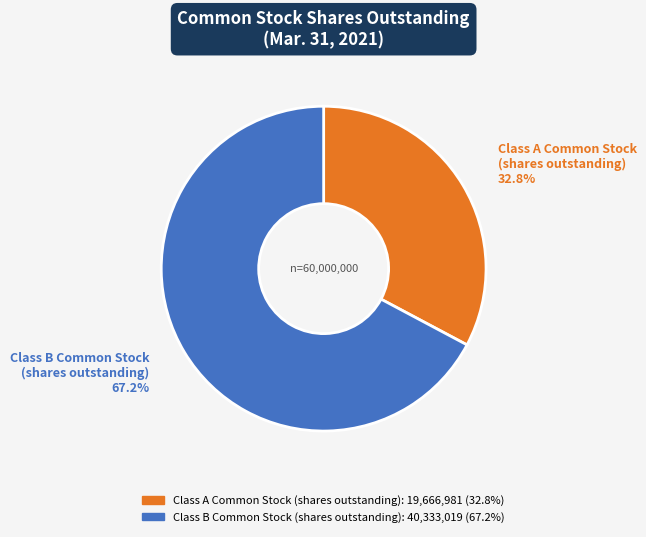

Is there any slice that represents more than half of the pie?

Yes